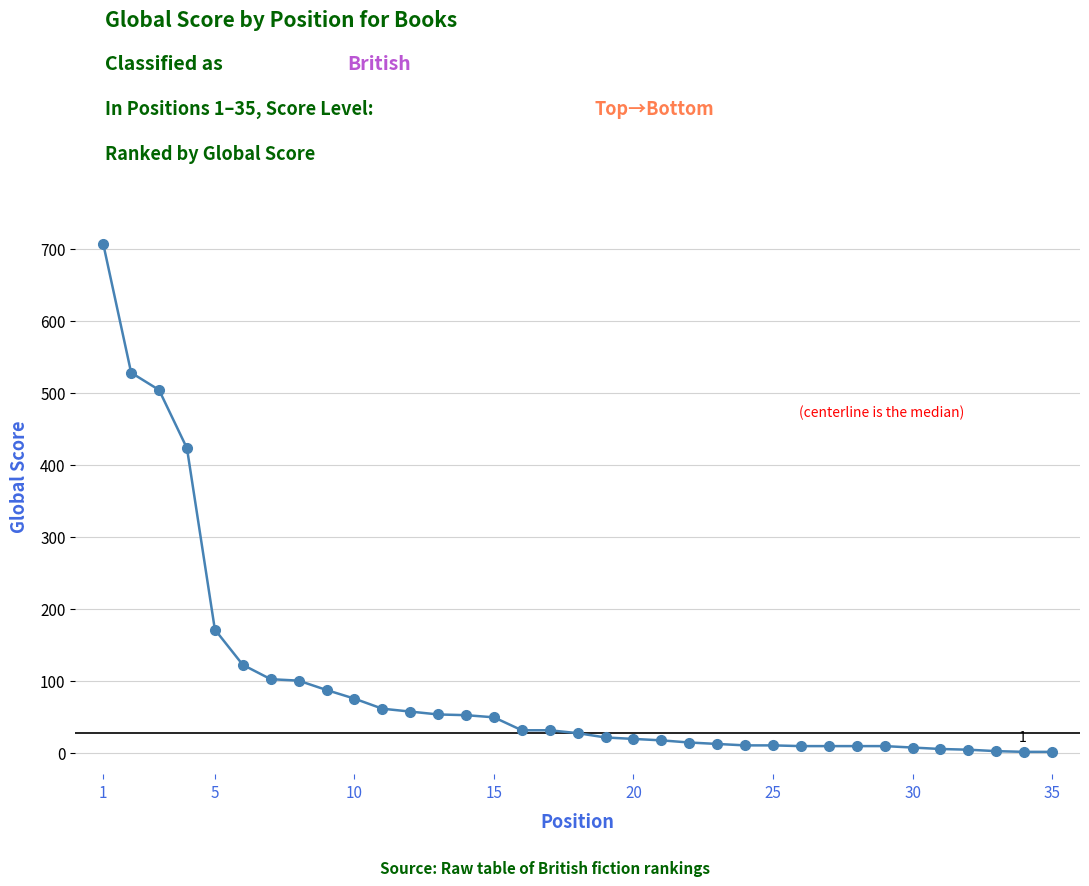

What is the difference between the second highest and minimum values?

527